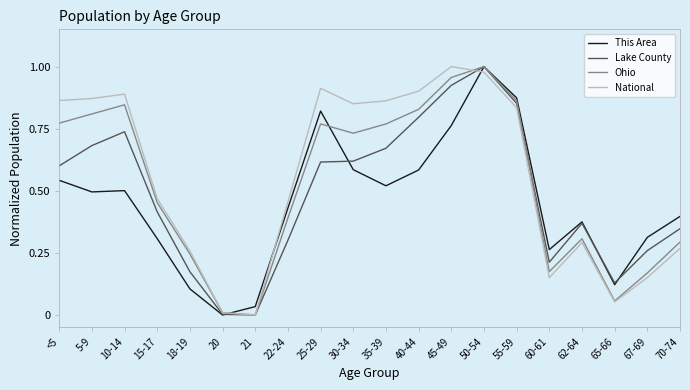

Which series has the largest total across all categories?

National